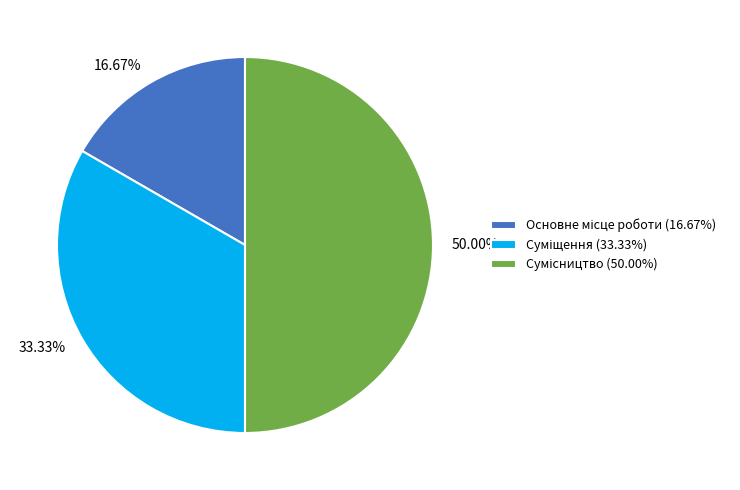

What percentage is NOT represented by Основне місце роботи?

83.3%